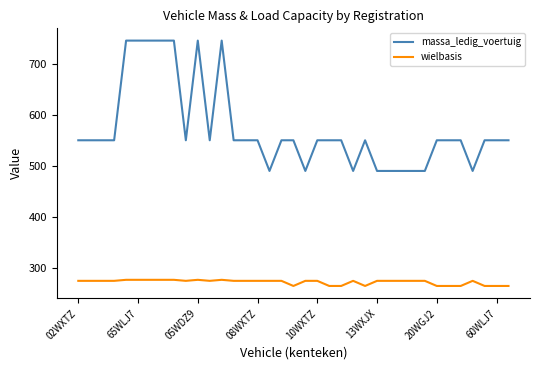

What is the difference between the second highest and minimum values in the wielbasis series?

12